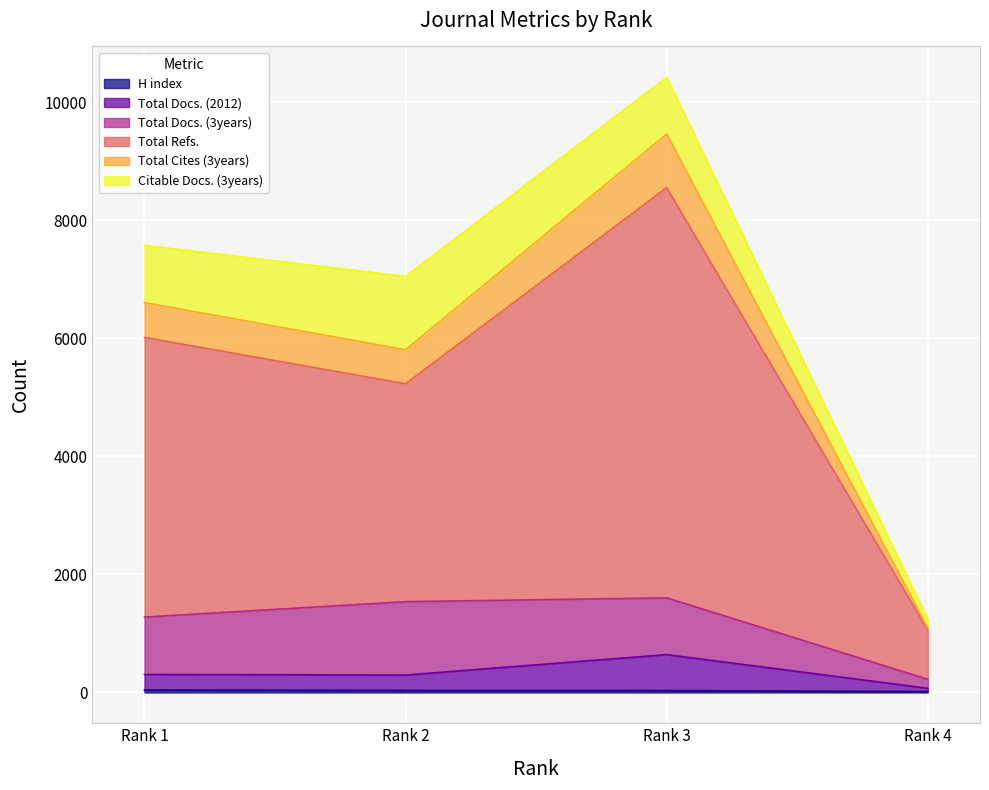

How many lines are shown in the chart?

6